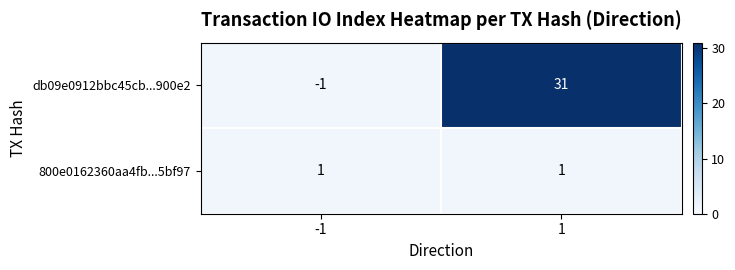

Reading left to right, extract all data points from this chart.

db09e0912bbc45cb...900e2: -1=-1	1=31
800e0162360aa4fb...5bf97: -1=1	1=1